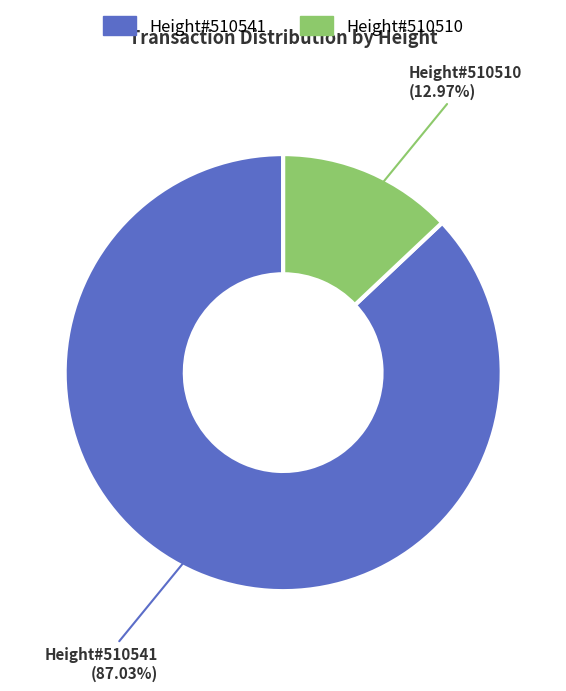

Is there any slice that represents more than half of the pie?

Yes